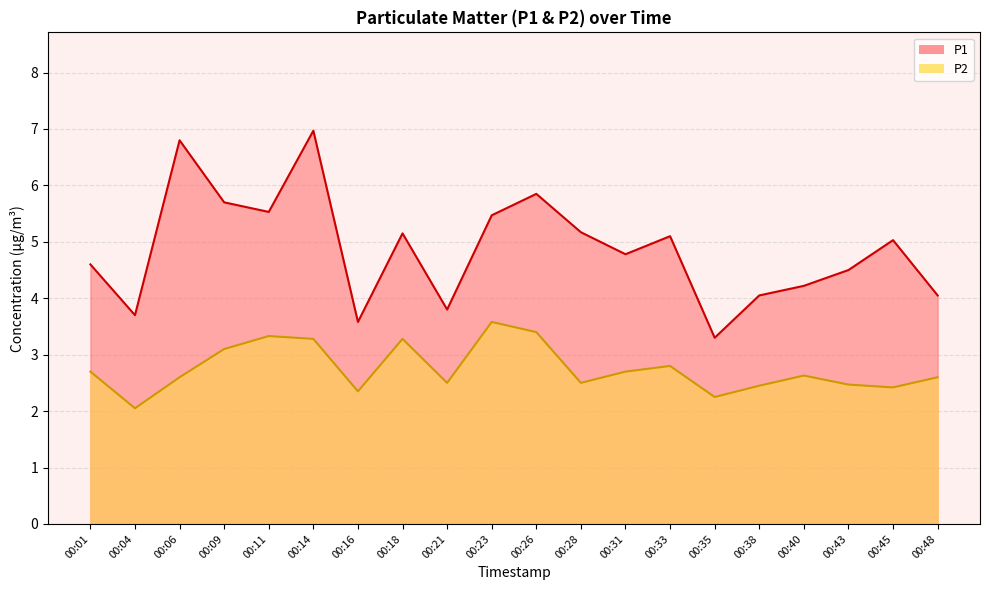

At which category does P2 reach its first local valley?

00:04